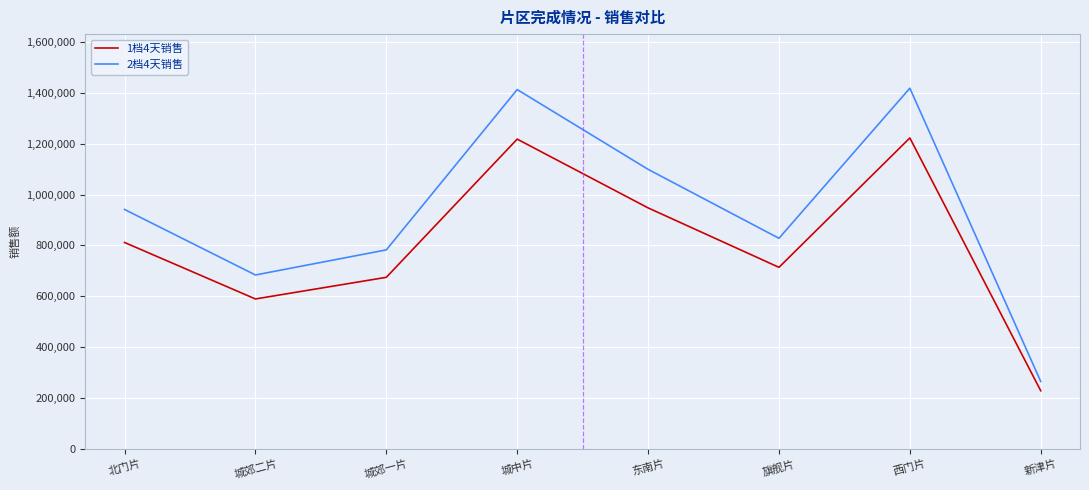

What value does the 2档4天销售 series have at 北门片?

941456.0